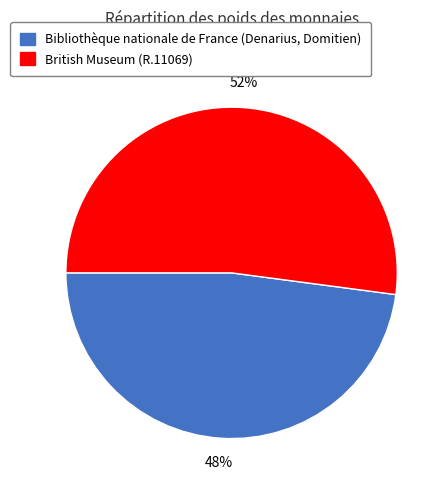

Which category has the smallest portion of the pie?

Bibliothèque nationale de France (Denarius, Domitien)